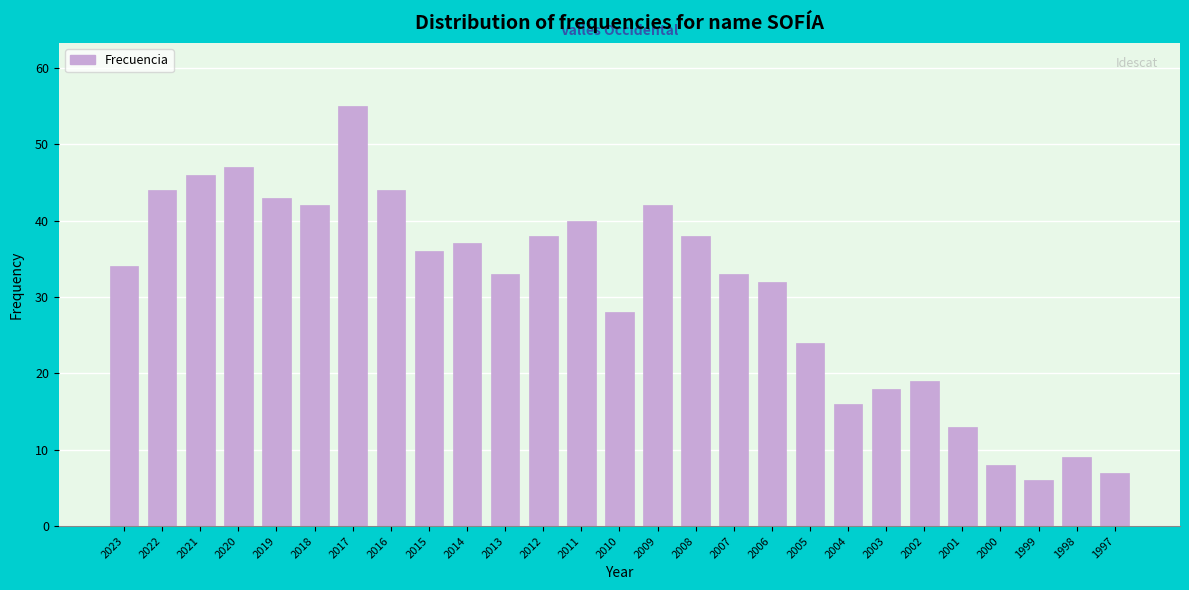

Reading left to right, what are all the values shown in this chart?

34	44	46	47	43	42	55	44	36	37	33	38	40	28	42	38	33	32	24	16	18	19	13	8	6	9	7